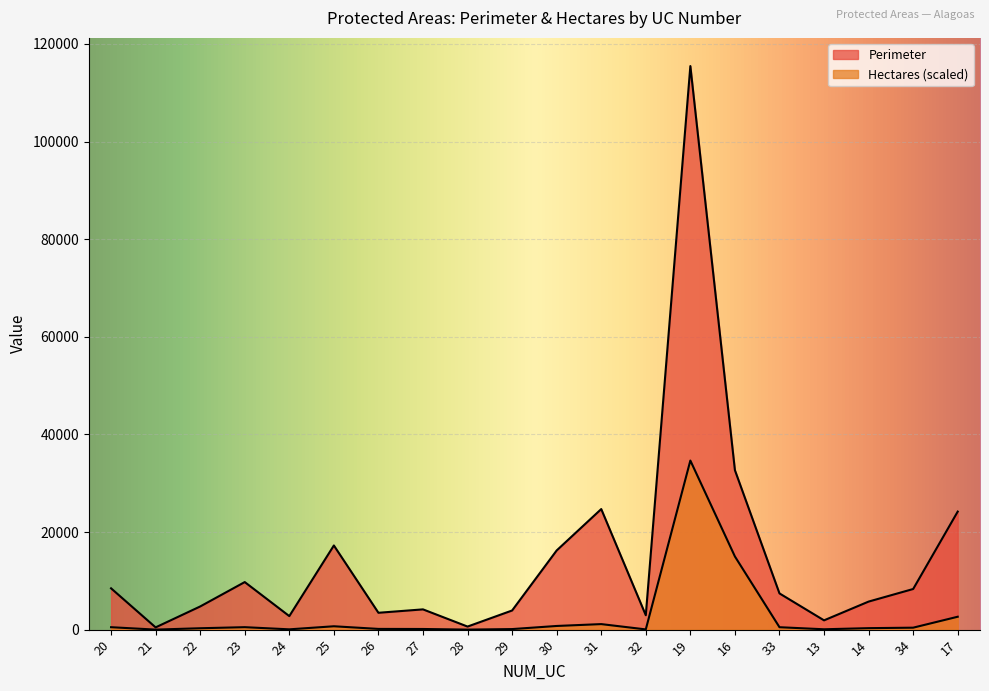

List the series in order of their peak value, lowest first.

Hectares, Perimeter